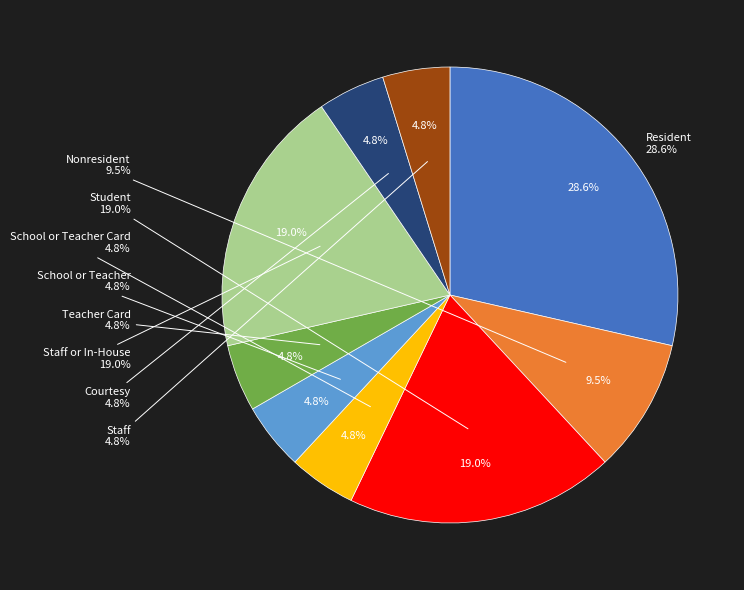

Between Staff or In-House and Student, which is larger?

Staff or In-House